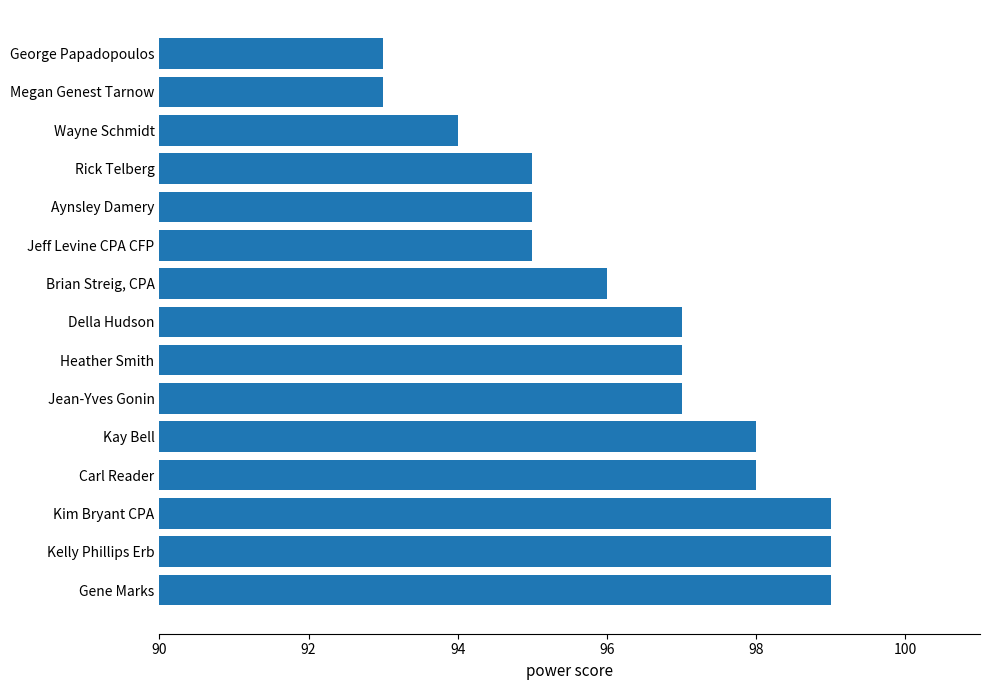

What is the maximum value shown in the chart?

99